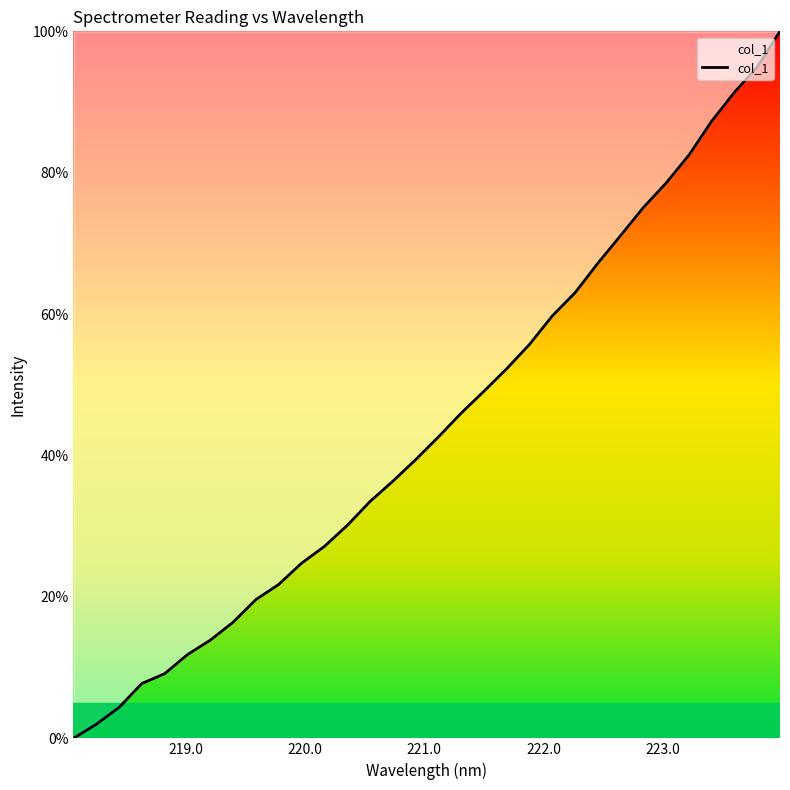

How many lines are shown in the chart?

1